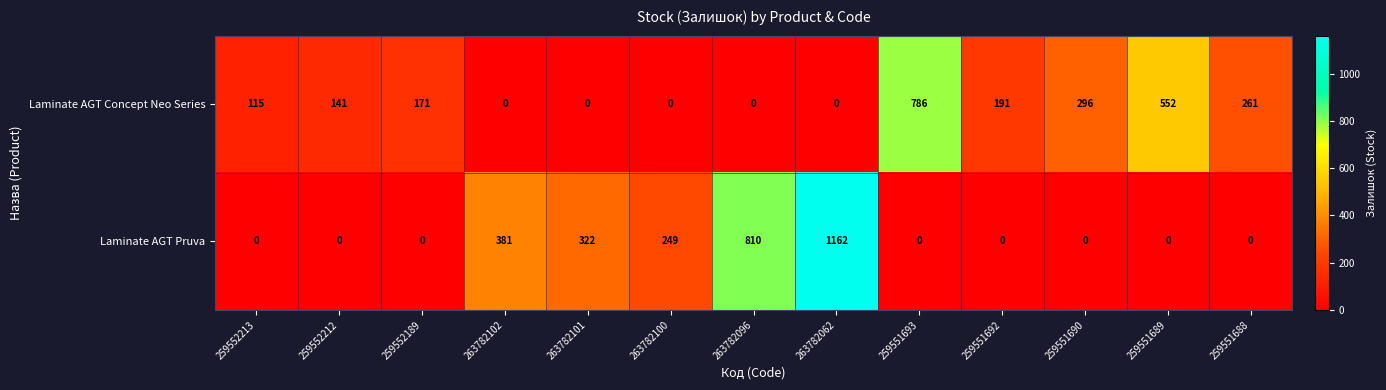

At how many categories does at least one series exceed 23?

13